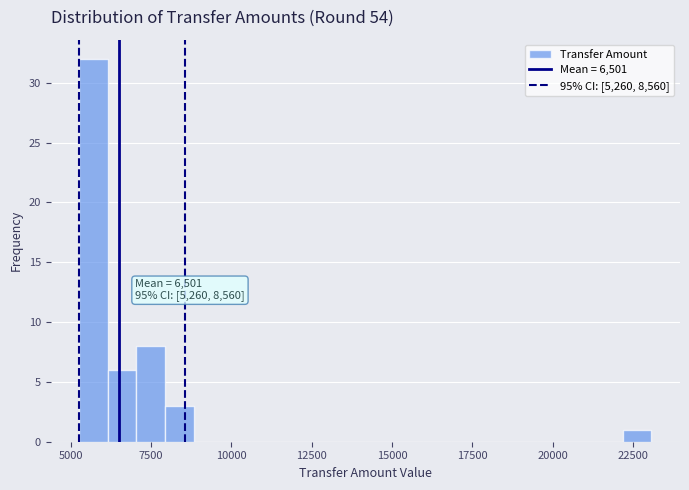

Read against the x-axis, roughly where is the centre of the tallest bar?

5500